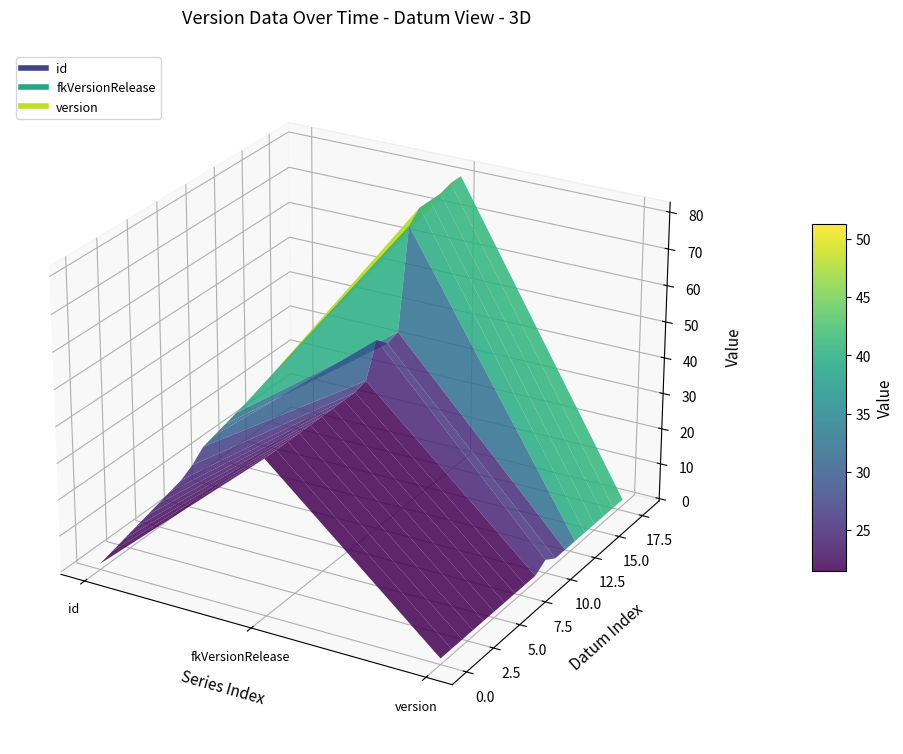

What are all the series names shown in the legend?

id, fkVersionRelease, version